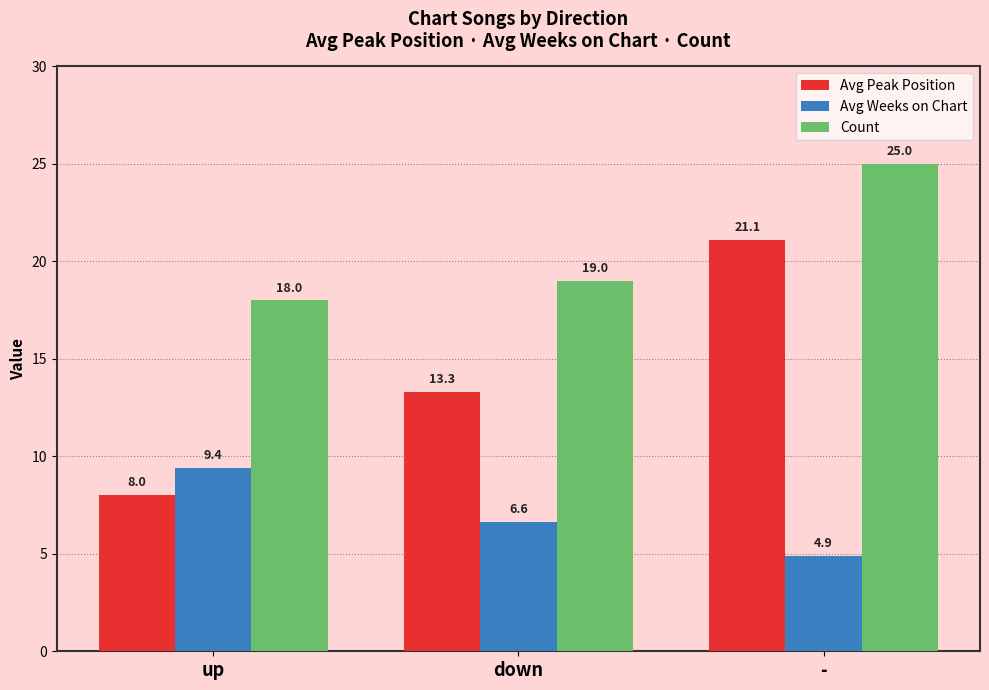

What is the average value of the Avg Peak Position series?

14.1